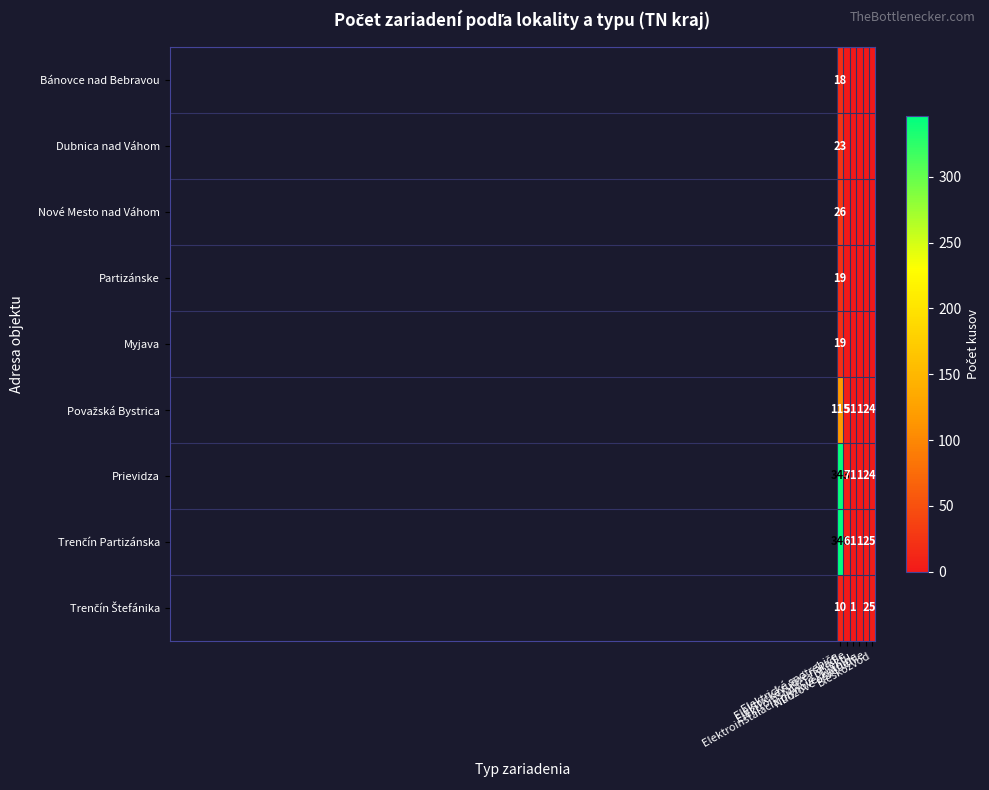

How many categories are shown in the chart?

6